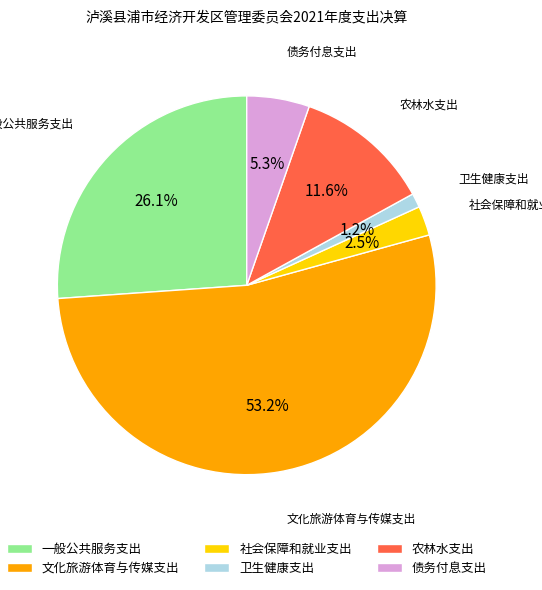

Rank the categories by value from lowest to highest.

卫生健康支出, 社会保障和就业支出, 债务付息支出, 农林水支出, 一般公共服务支出, 文化旅游体育与传媒支出